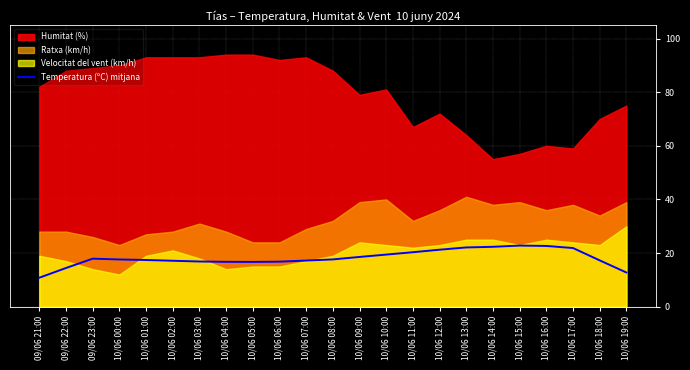

Between 10/06 06:00 and 10/06 12:00, which is larger?

10/06 12:00